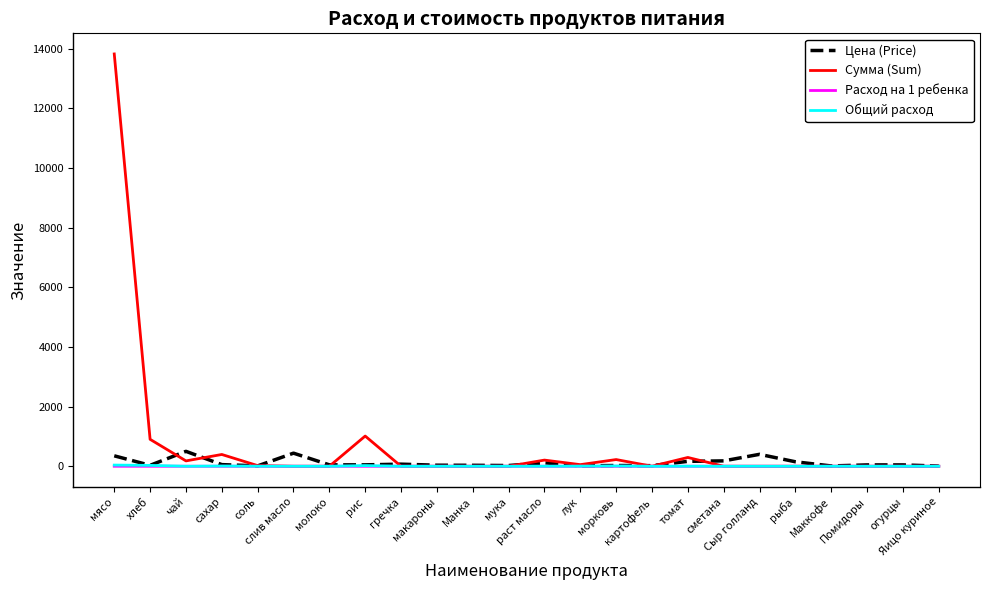

Does the chart have visible grid lines?

No